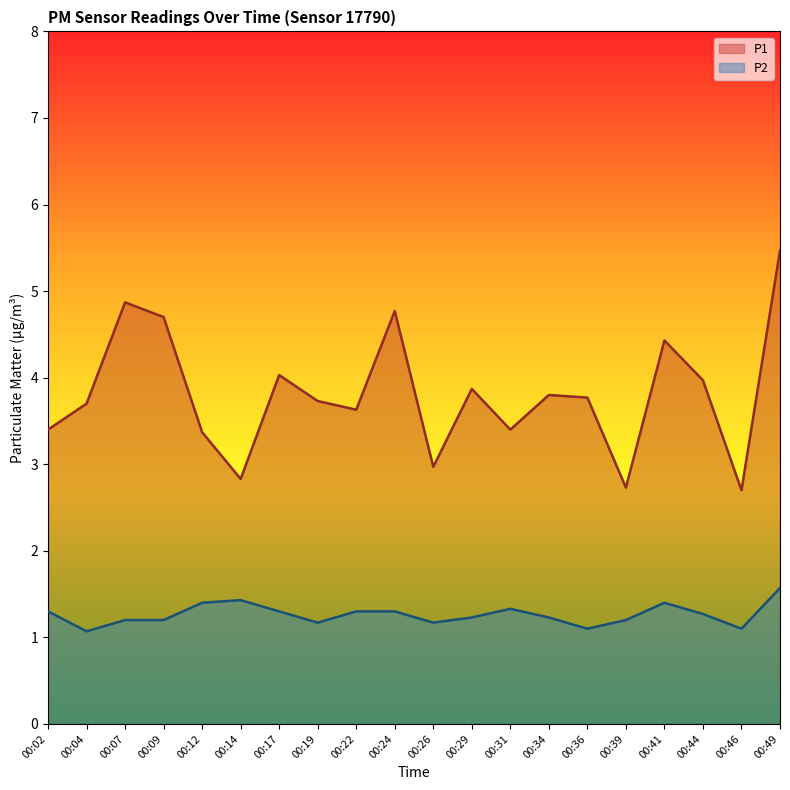

Which series has the largest total across all categories?

P1